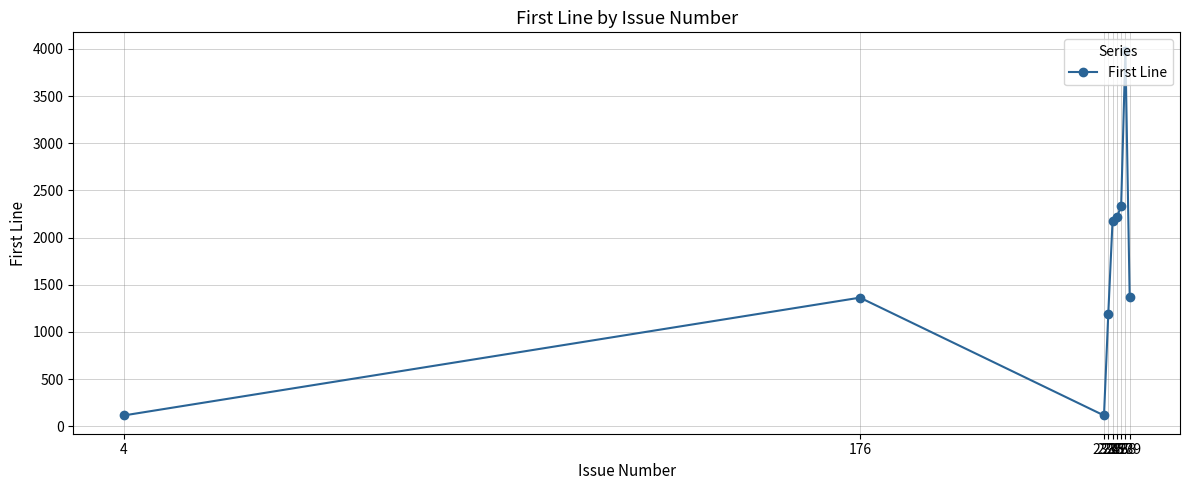

At which category does the data reach its first local peak?

176